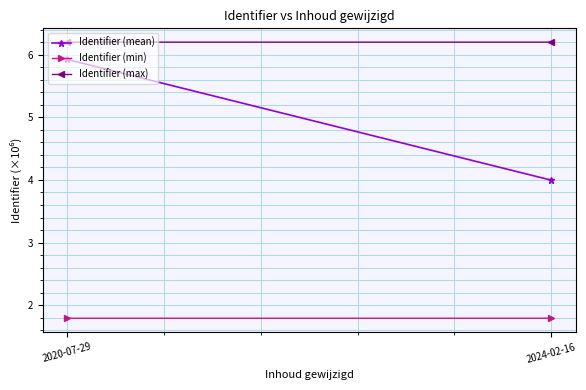

Between 2020-07-29 and 2024-02-16, which is larger?

2020-07-29